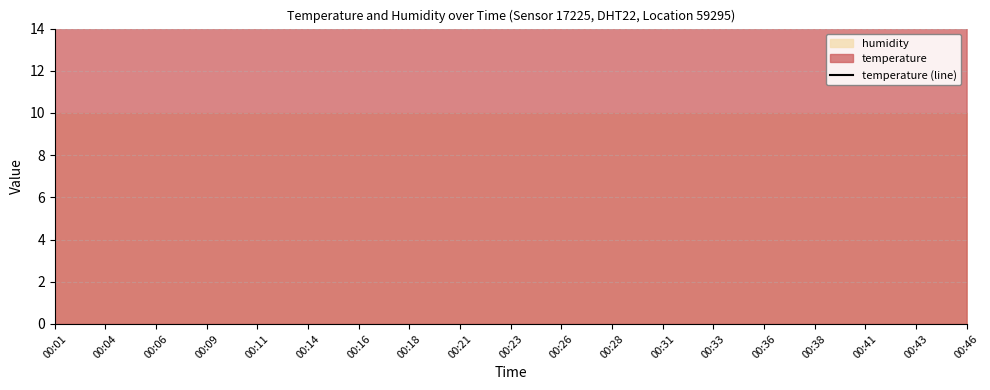

What is the difference between the maximum and second lowest values?

0.3